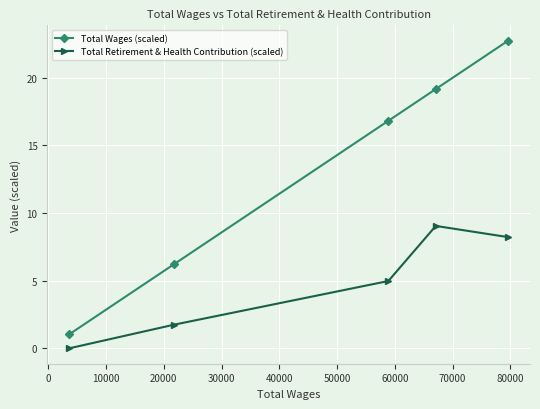

What is the value of the Total Wages (scaled) point at the 5th from the left?

22.7